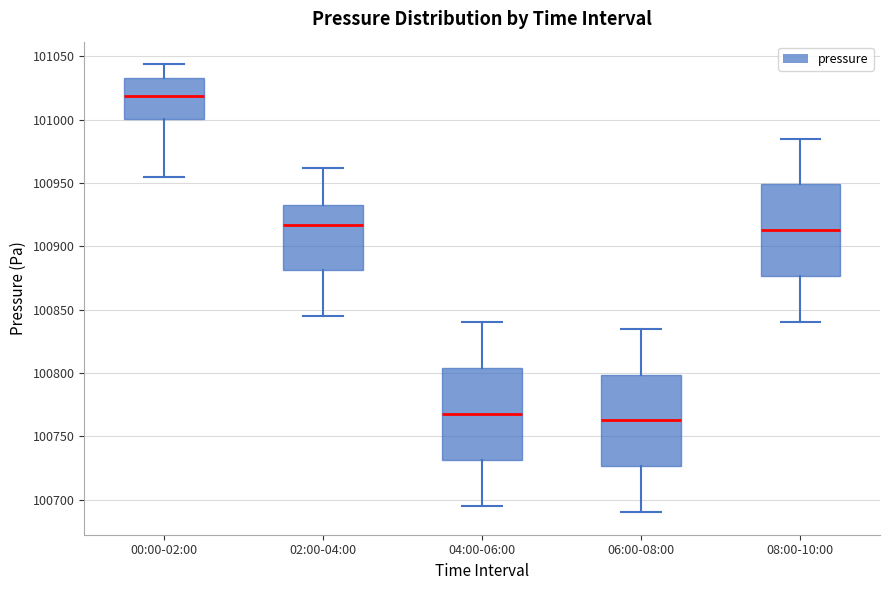

Reading left to right, read every box against the y-axis: the position of its median line, the range the box covers, and the ends of its whiskers. The values are not printed on the chart, so give them approximately, as read against the axis.

00:00-02:00: median 101020, box 101000 to 101035, whiskers 100955 to 101045
02:00-04:00: median 100915, box 100880 to 100935, whiskers 100845 to 100960
04:00-06:00: median 100770, box 100730 to 100805, whiskers 100695 to 100840
06:00-08:00: median 100765, box 100725 to 100800, whiskers 100690 to 100835
08:00-10:00: median 100915, box 100875 to 100950, whiskers 100840 to 100985